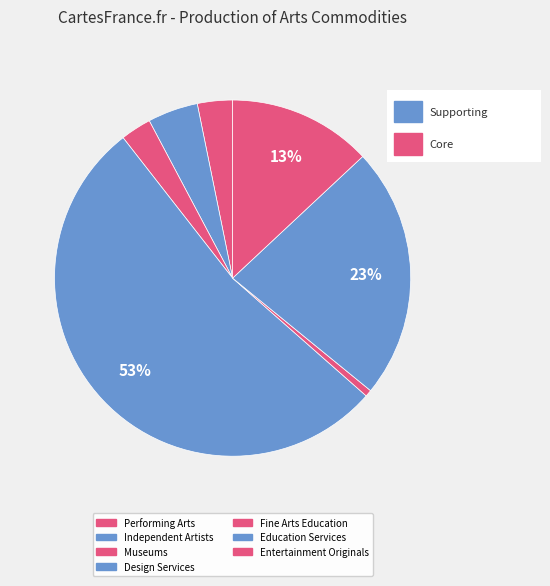

Which has a higher value, Independent Artists or Fine Arts Education?

Independent Artists